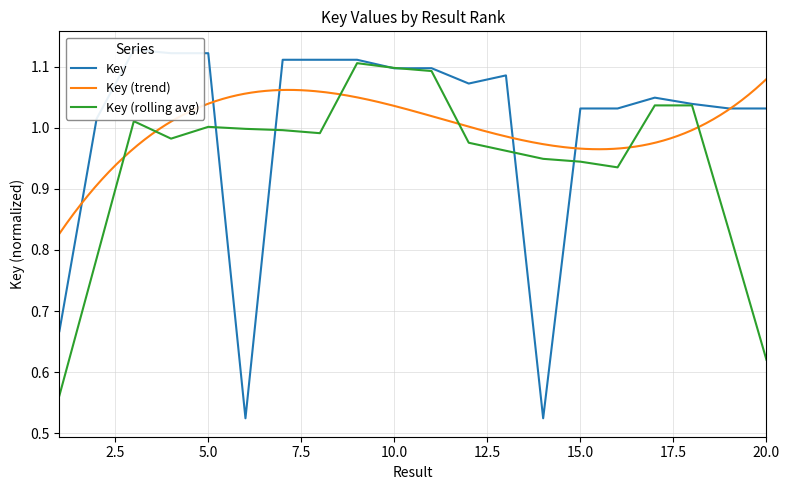

How many interior local valleys (lower than both neighbors) does the data have?

6